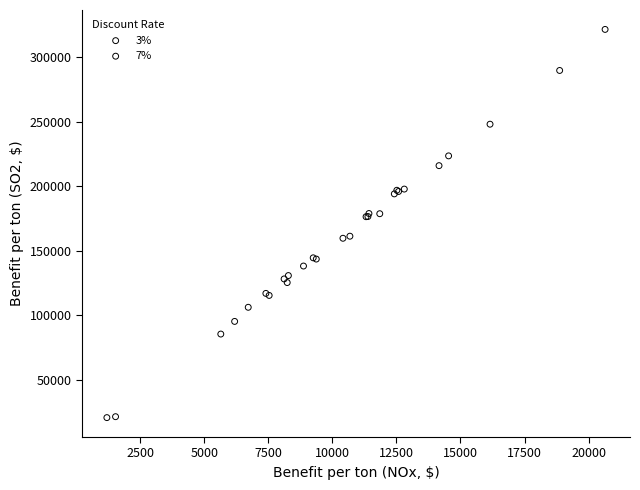

Which series reaches the maximum Y coordinate?

3%